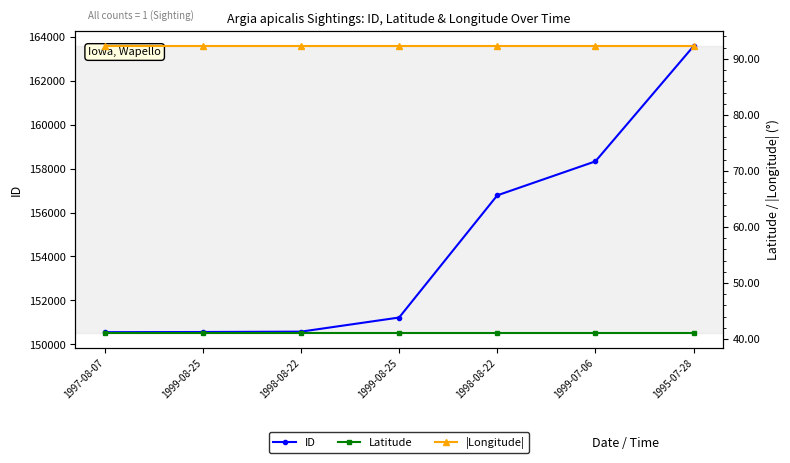

Reading right to left, transcribe all the data shown in this chart.

ID: 1995-07-28=163571.0	1999-07-06=158329.0	1998-08-22=156782.0	1999-08-25=151221.0	1998-08-22=150578.0	1999-08-25=150562.0	1997-08-07=150554.0
Latitude: 1995-07-28=41.0	1999-07-06=41.0	1998-08-22=41.0	1999-08-25=41.0	1998-08-22=41.0	1999-08-25=41.0	1997-08-07=41.0
|Longitude|: 1995-07-28=92.4	1999-07-06=92.4	1998-08-22=92.4	1999-08-25=92.4	1998-08-22=92.4	1999-08-25=92.4	1997-08-07=92.4